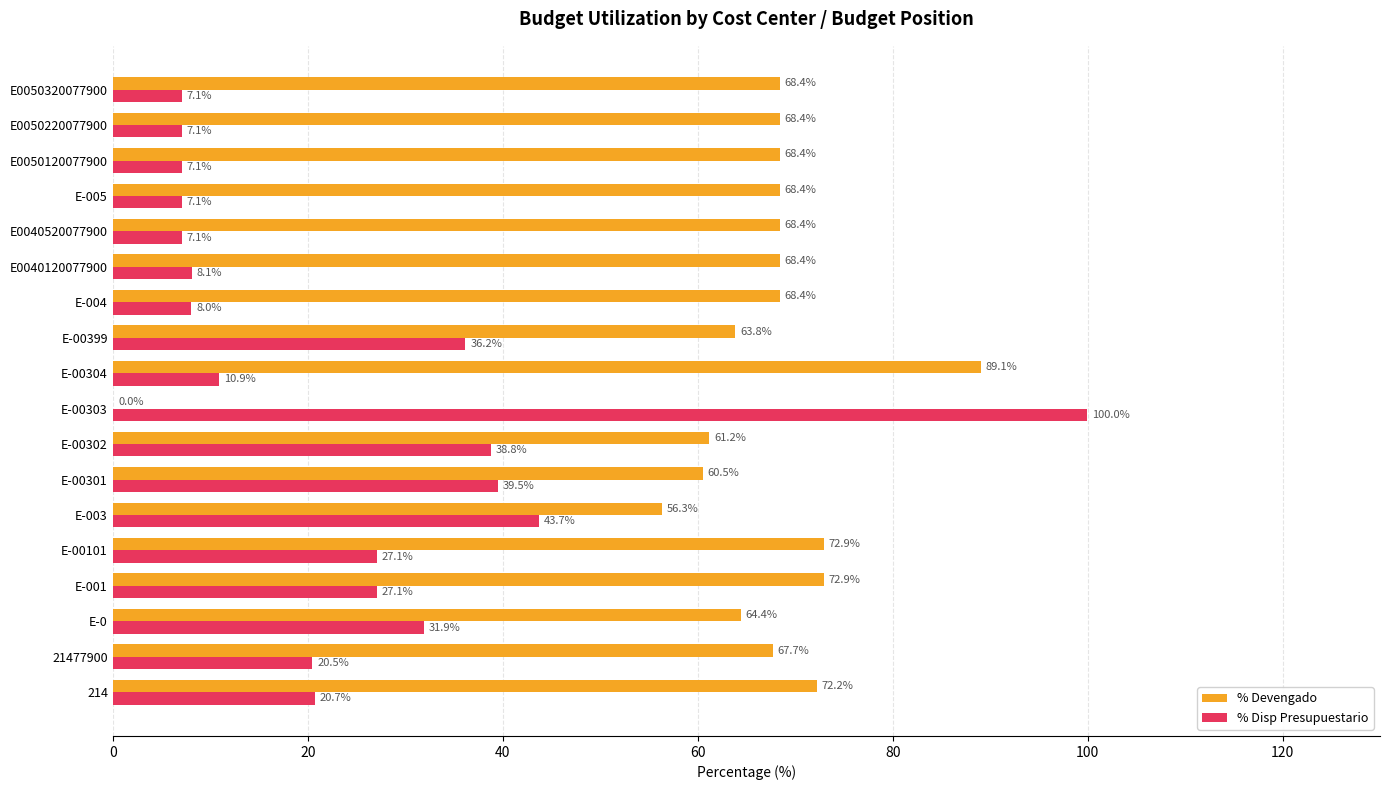

What is the sum of the % Devengado values at 214 and E-00101?

145.1